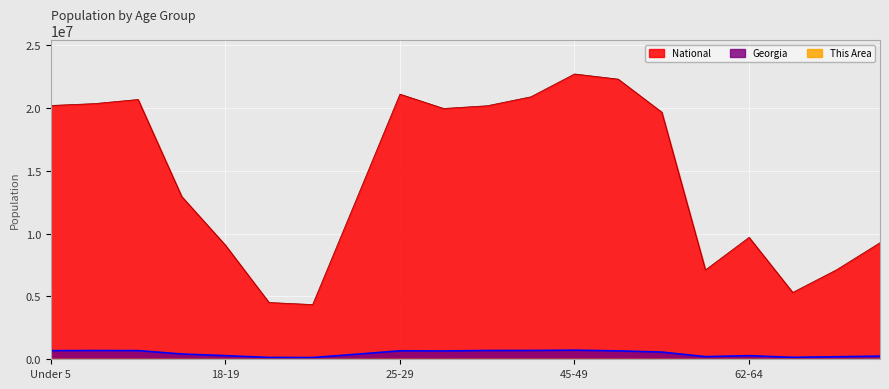

What is the label of the 19th point from the right?

5 to 9